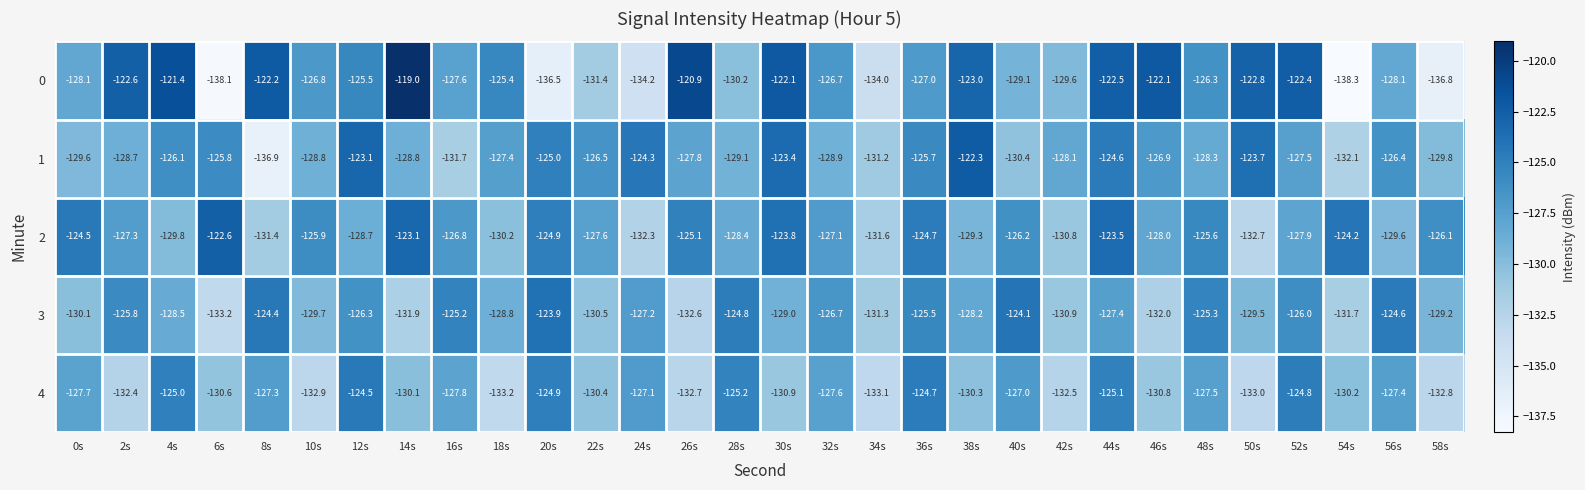

What is the approximate value of 3 at 10s?

-129.7